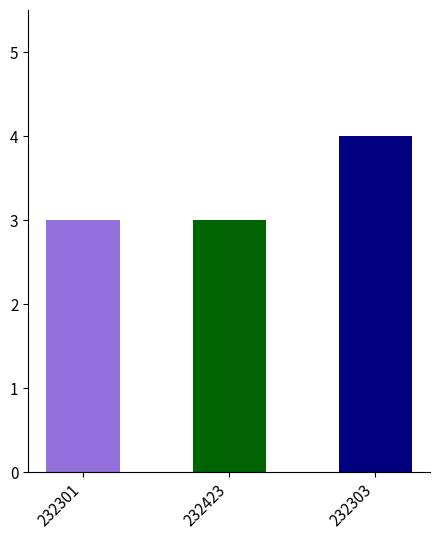

The value of Koeficient at 232303 is 4. True or false?

True